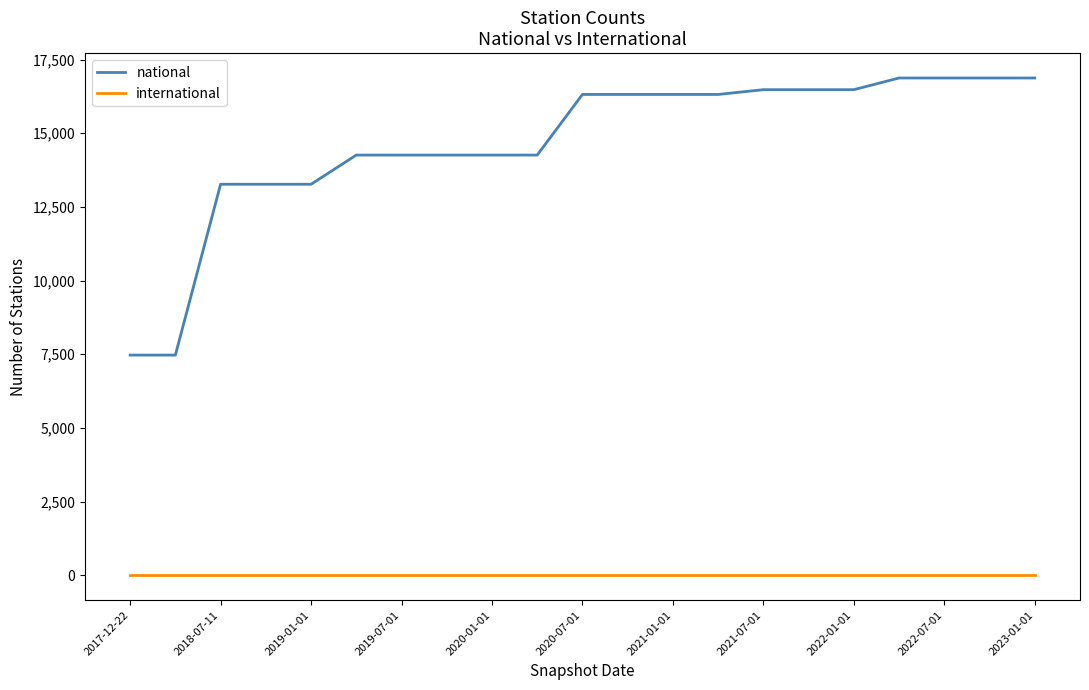

True or false: national and international intersect in this chart.

False